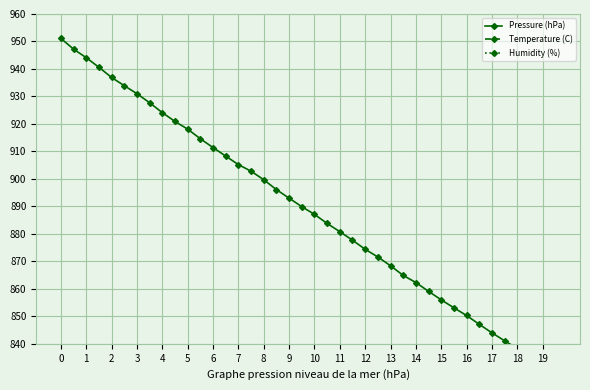

Count the number of categories in the chart.

40